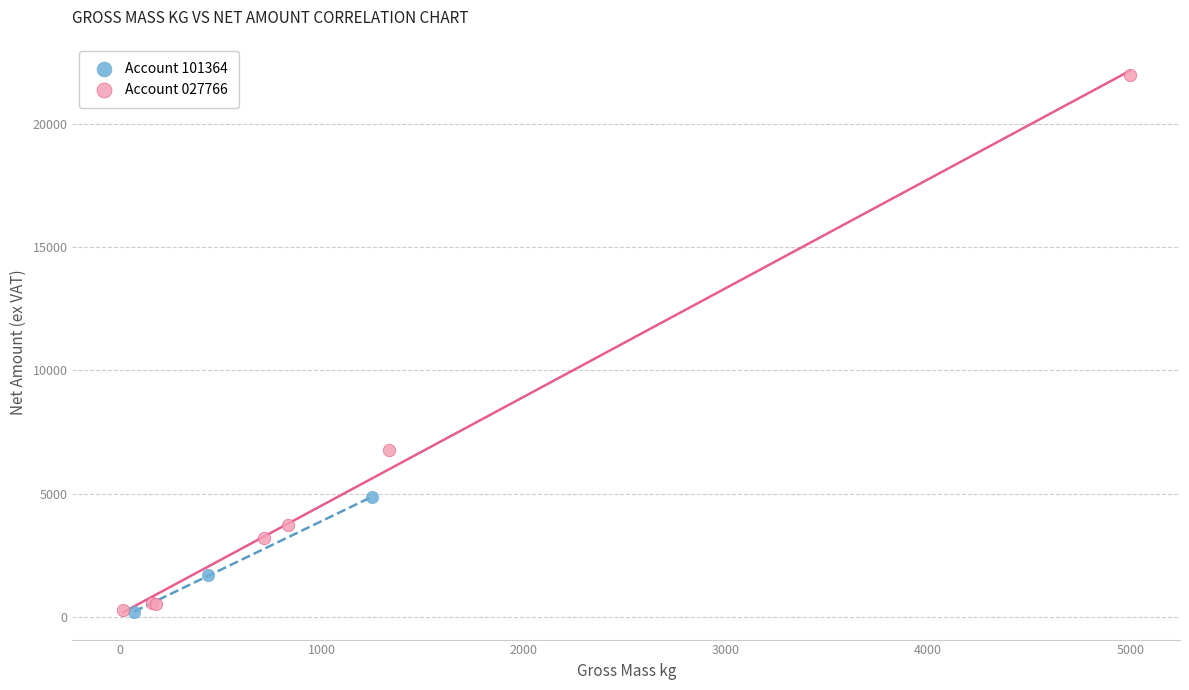

Which series has the largest Y range (max minus min)?

Account 027766